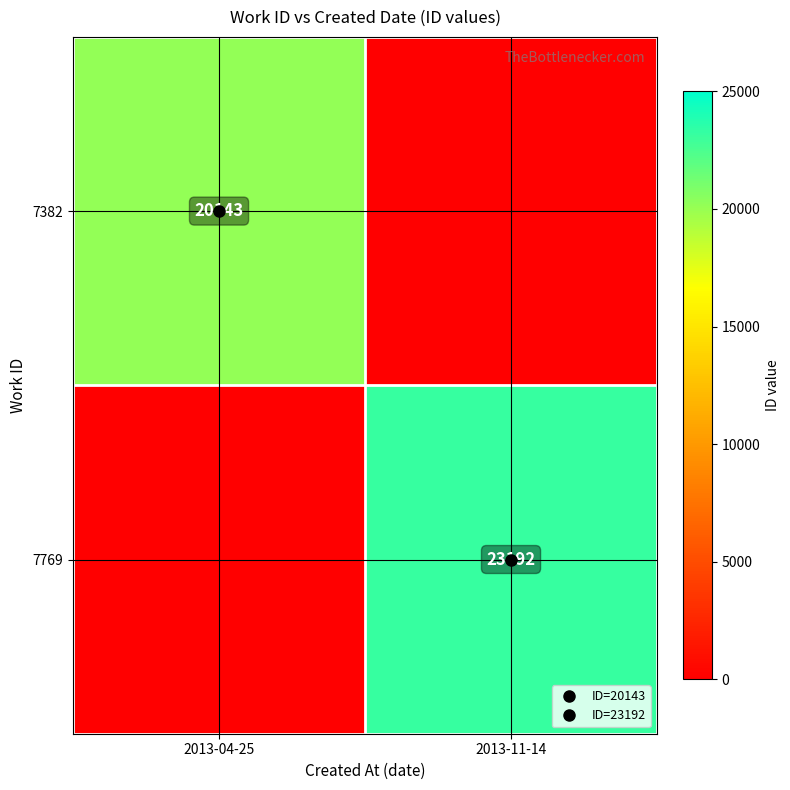

Between 2013-11-14 and 2013-04-25, which is larger?

2013-04-25